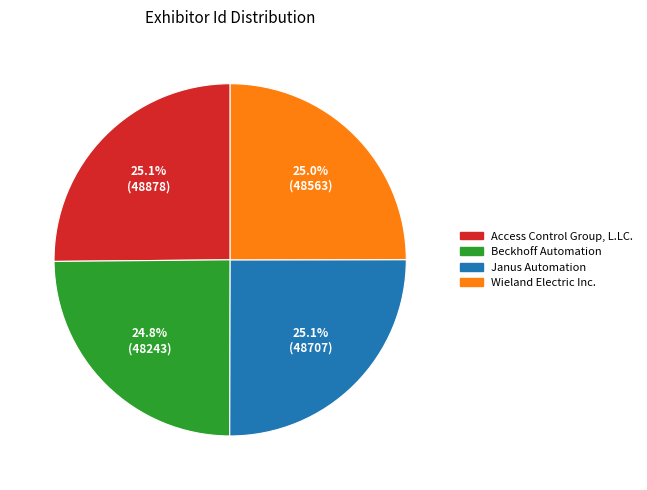

How many slices are in this pie chart?

4